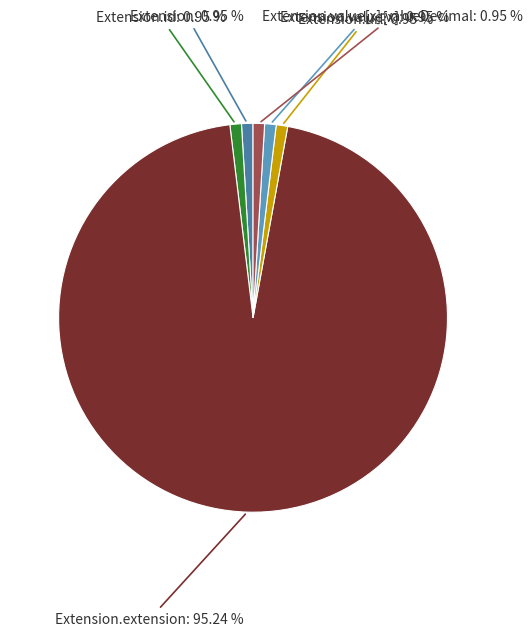

Does any single category account for the majority?

Yes